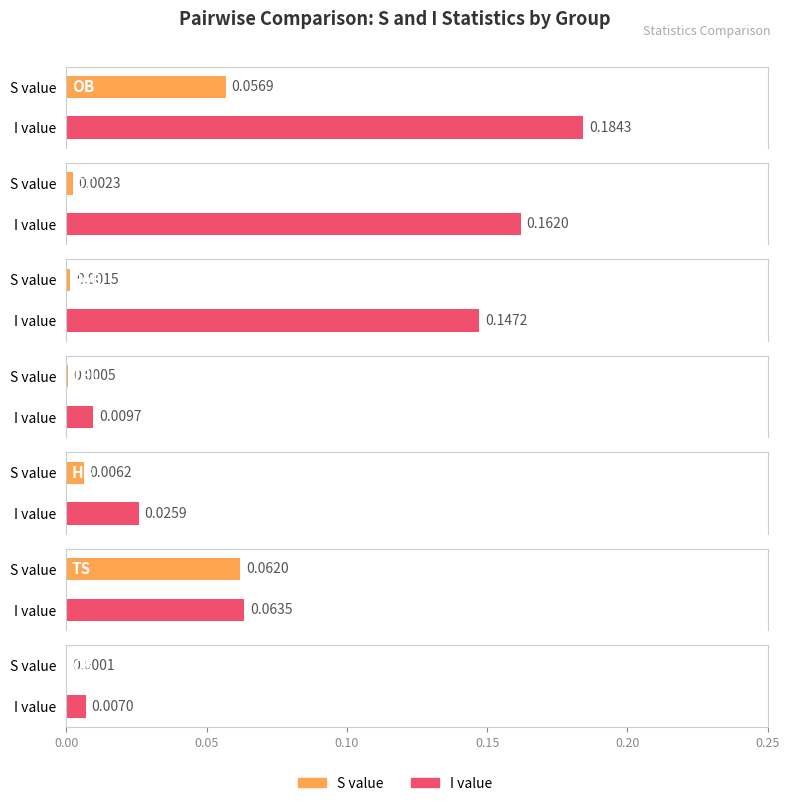

What is the sum of the I values values at OT and TEL?

0.2